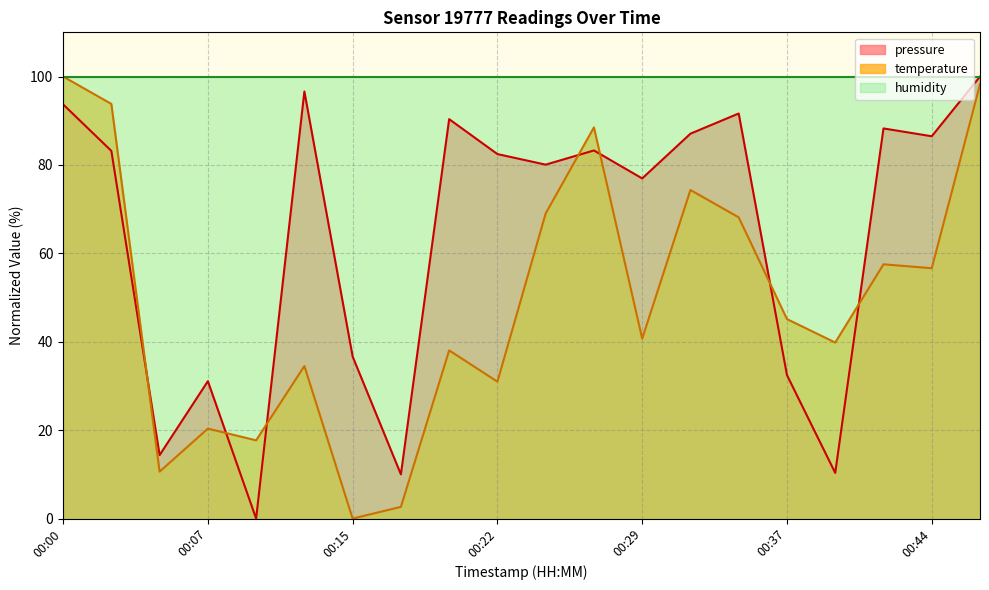

Is the value of temperature at 00:41 greater than the value of pressure at 00:32?

No